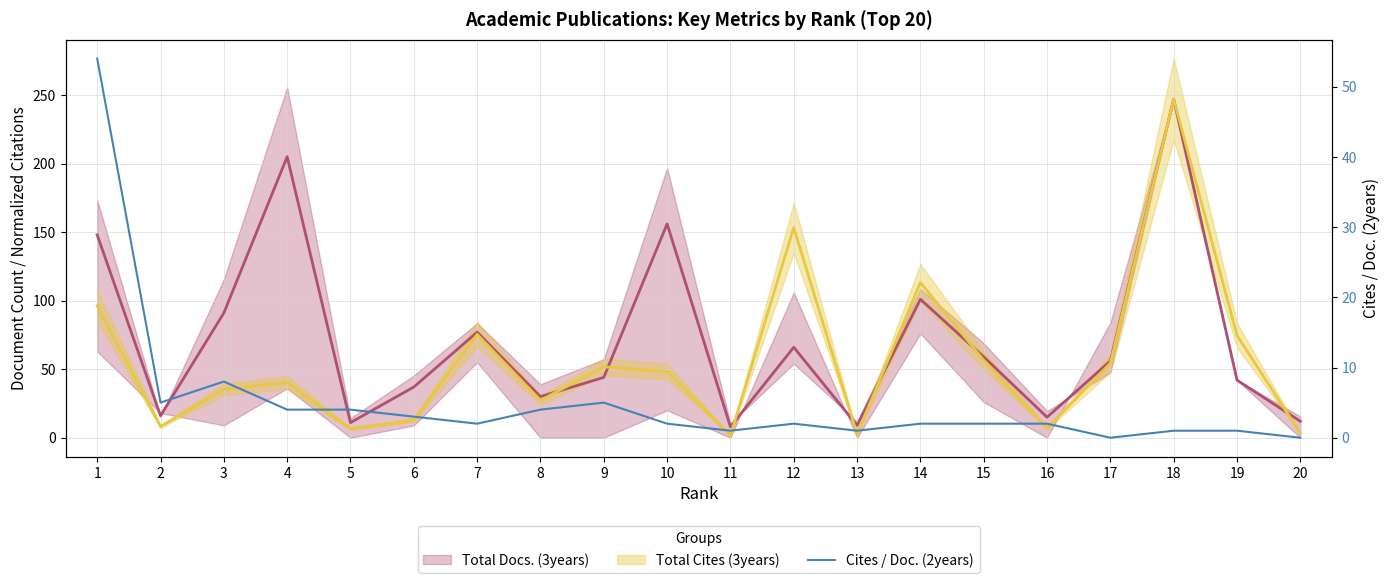

At which category is the sum across all series the highest?

18